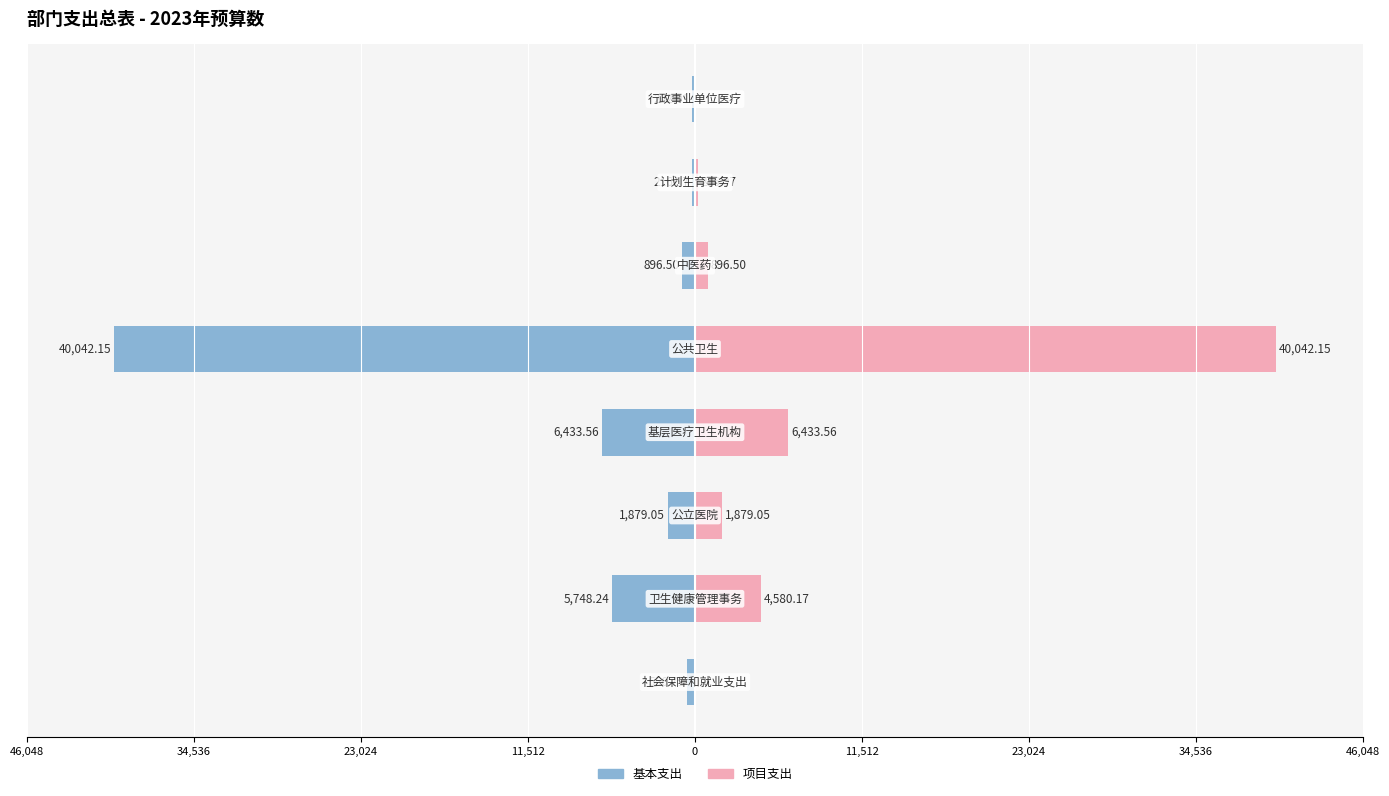

Between 34,536 and 11,512, which is larger?

34,536